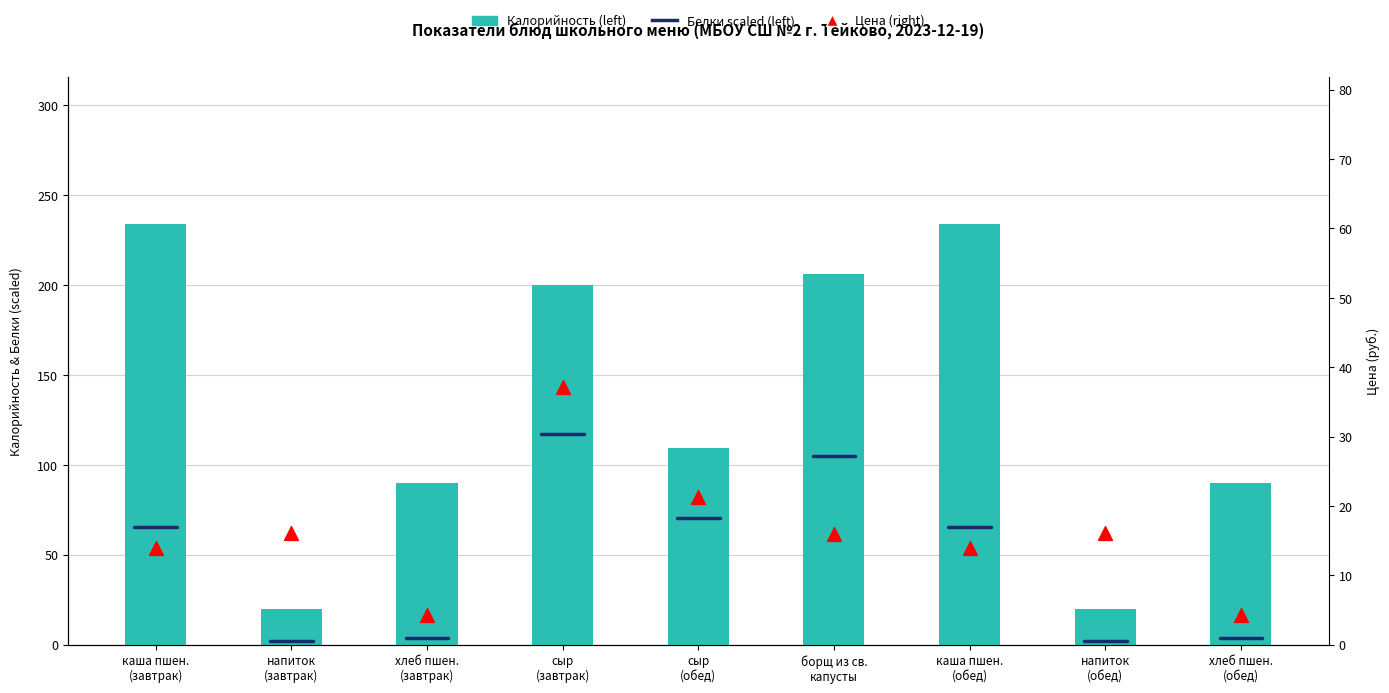

Which series reaches the maximum Y coordinate?

Калорийность